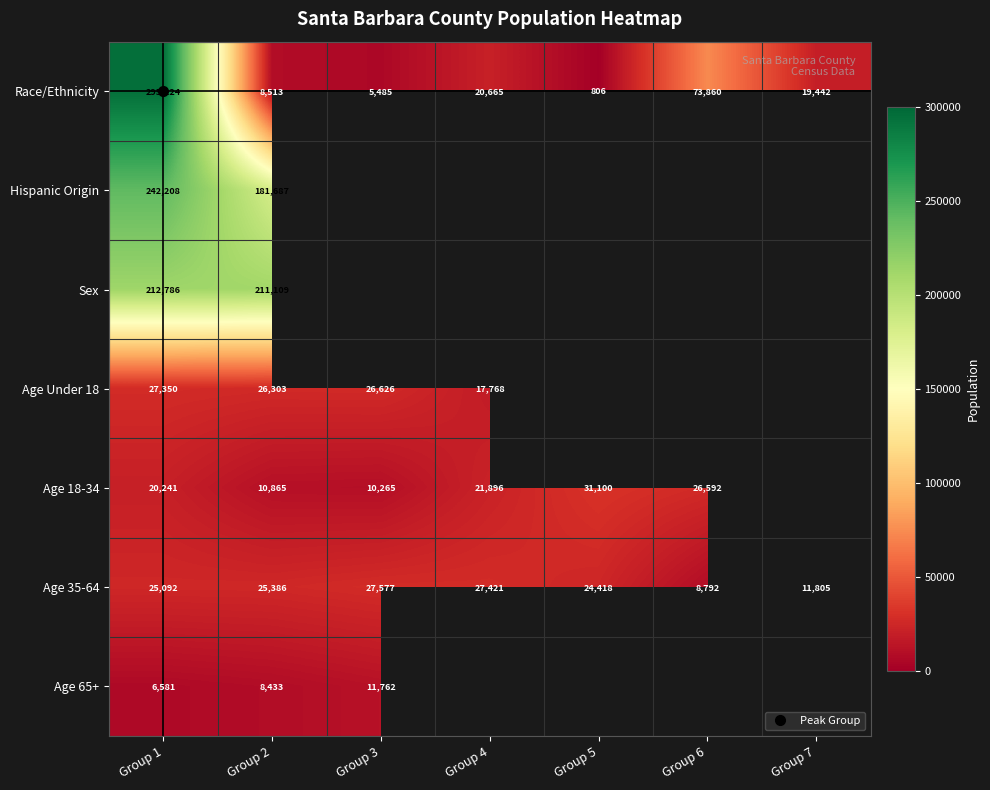

Read the Age Under 18 value at Group 3.

26626.0